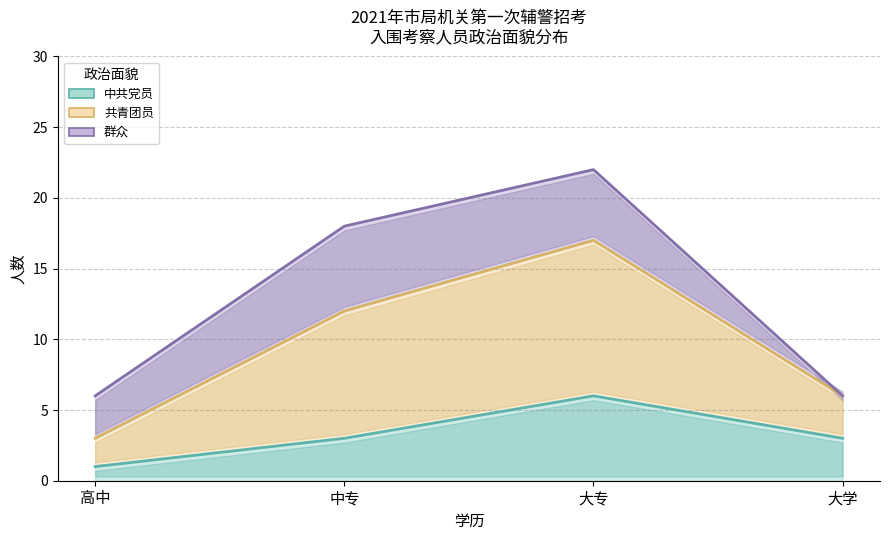

True or false: 群众 and 共青团员 intersect in this chart.

False